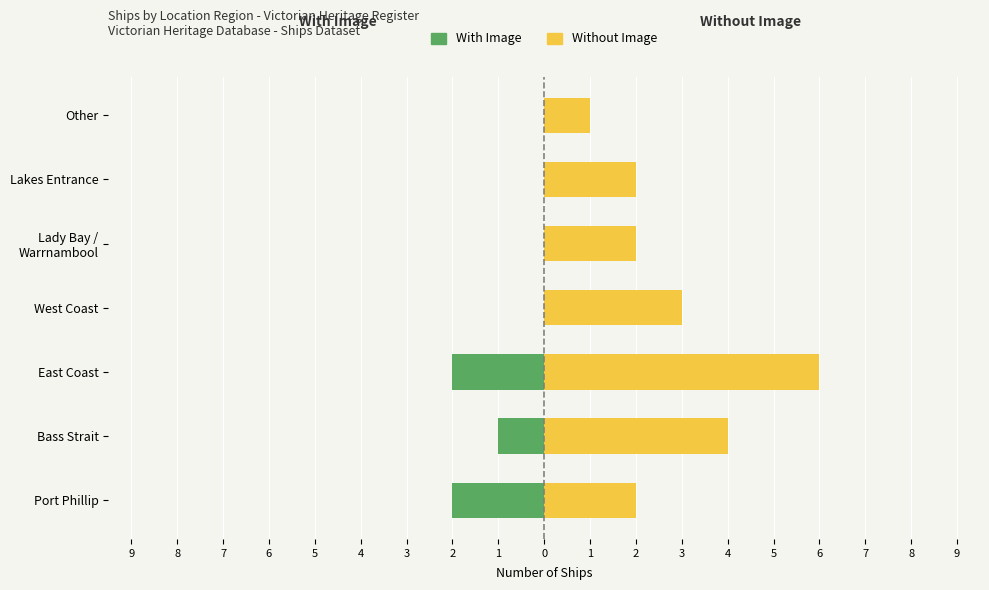

List the series in order of their overall mean, highest first.

Without Image, With Image